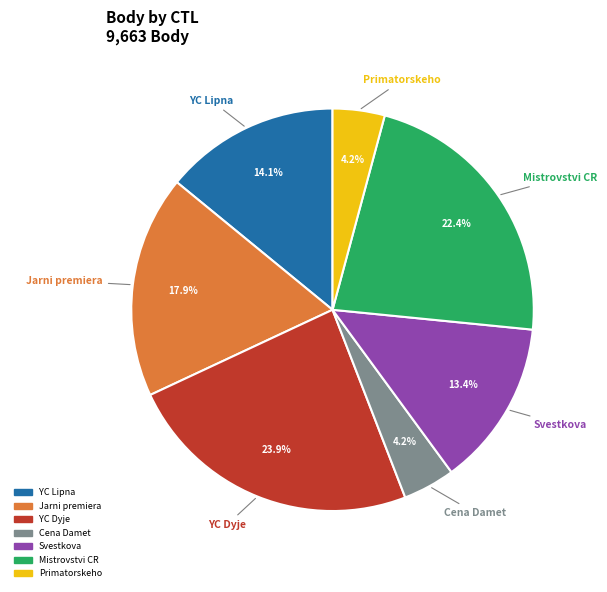

Does any single category account for the majority?

No